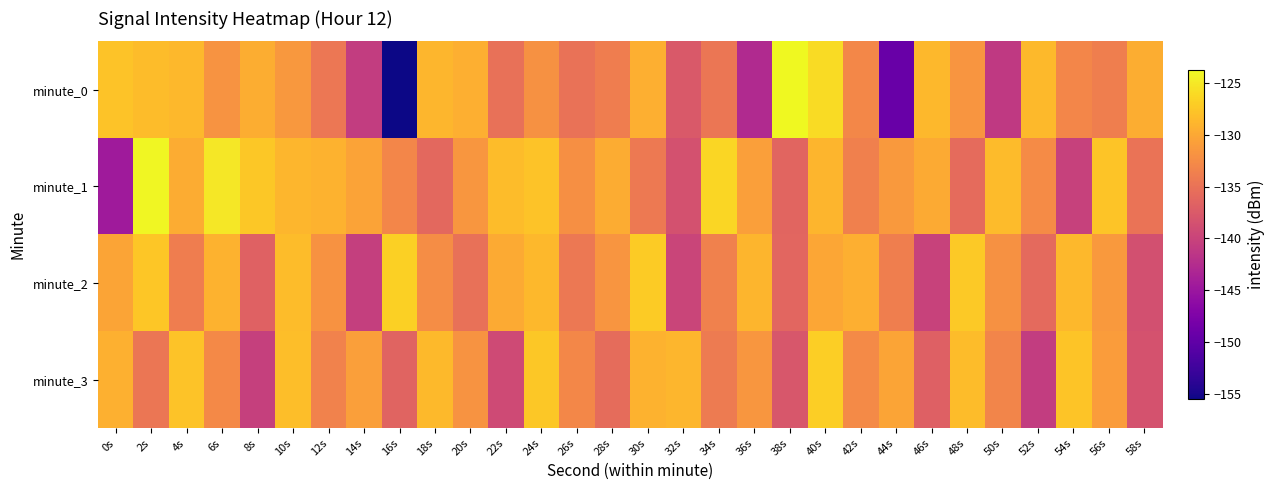

At 56s, list the series in order from largest to smallest.

minute_1, minute_3, minute_2, minute_0